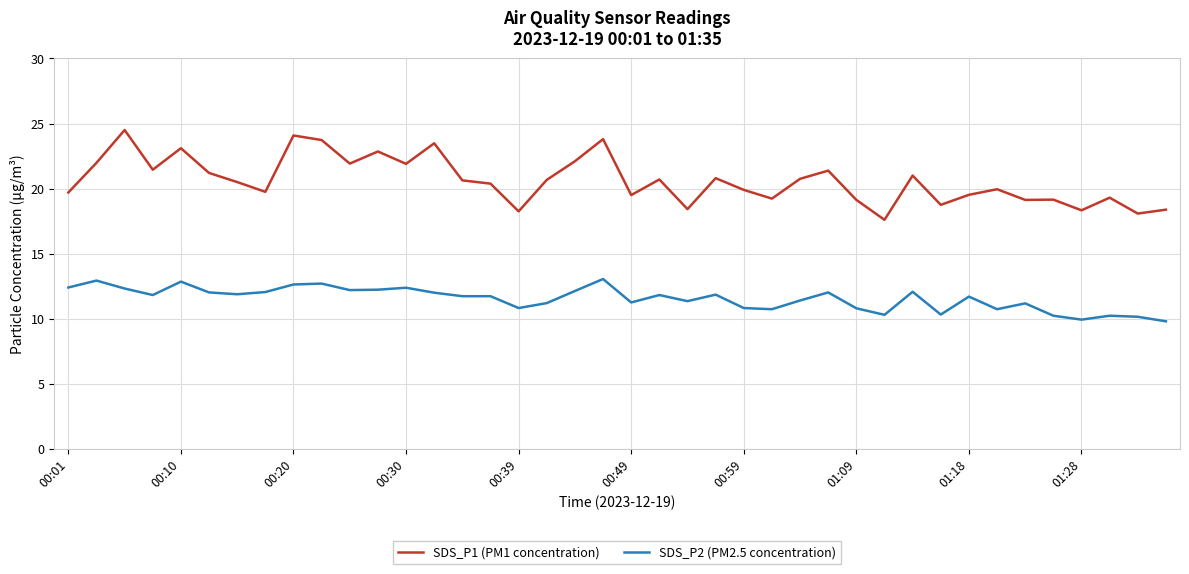

True or false: SDS_P1 (PM1 concentration) and SDS_P2 (PM2.5 concentration) cross at least once.

False